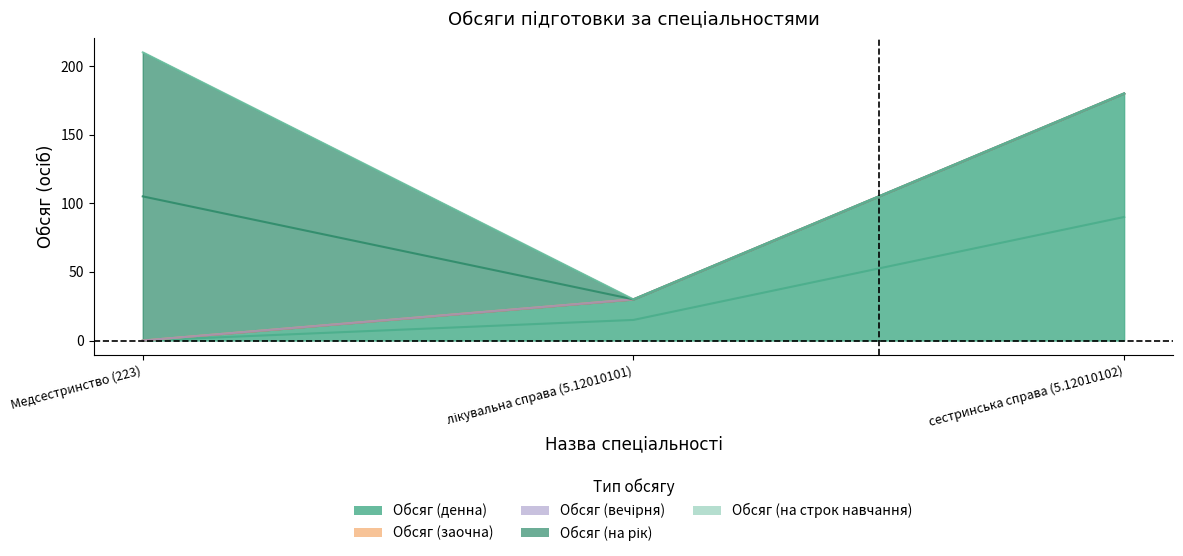

Rank the series by their maximum value, from lowest to highest.

Обсяг (заочна), Обсяг (вечірня), Обсяг (на строк навчання), Обсяг (денна), Обсяг (на рік)